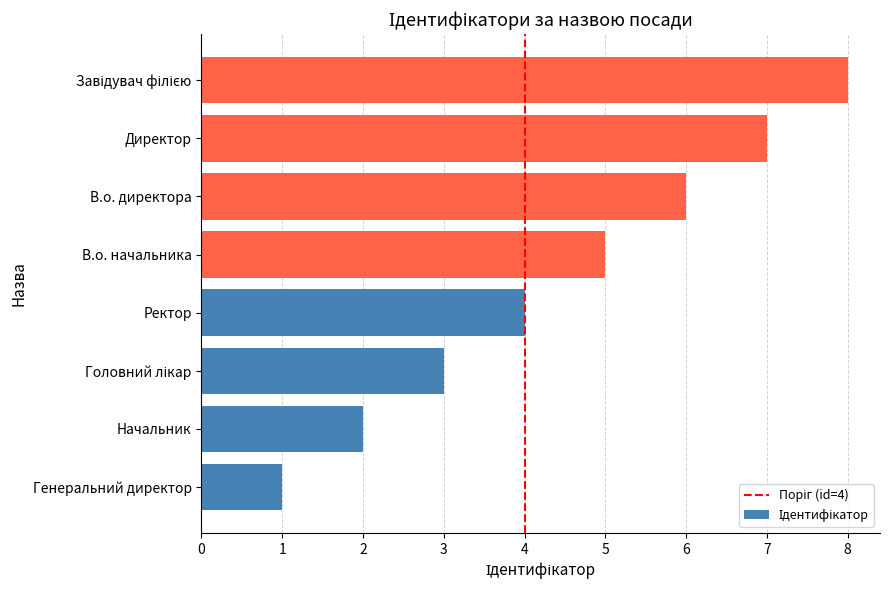

Which has a higher value, Начальник or В.о. директора?

В.о. директора